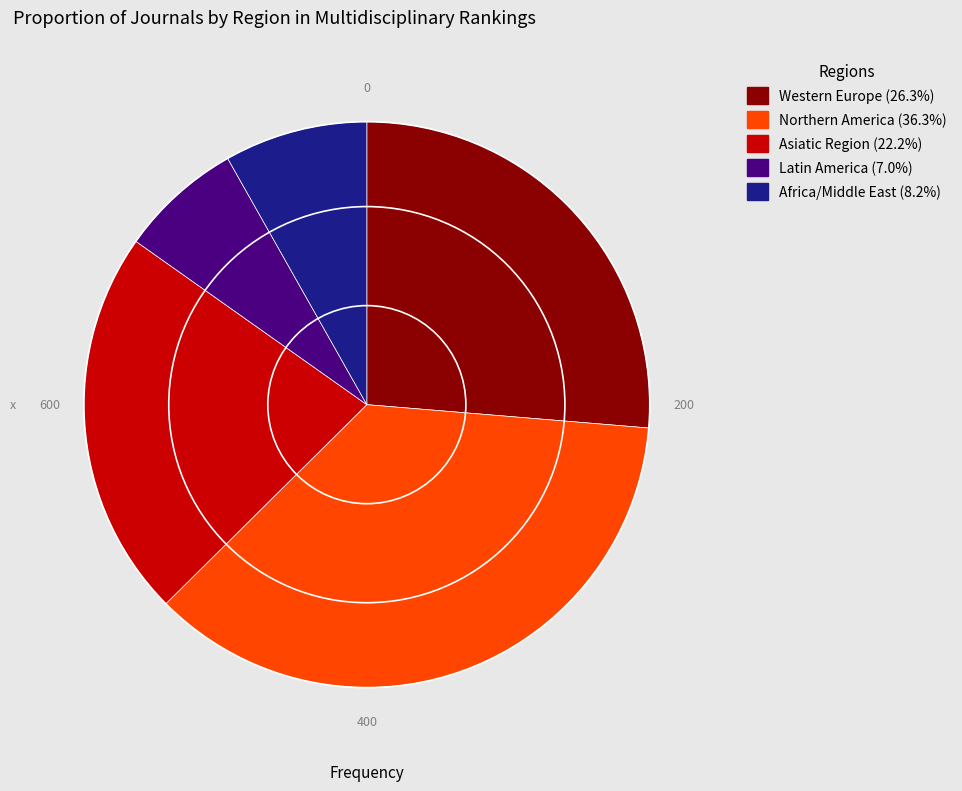

Count the number of slices in the pie.

5